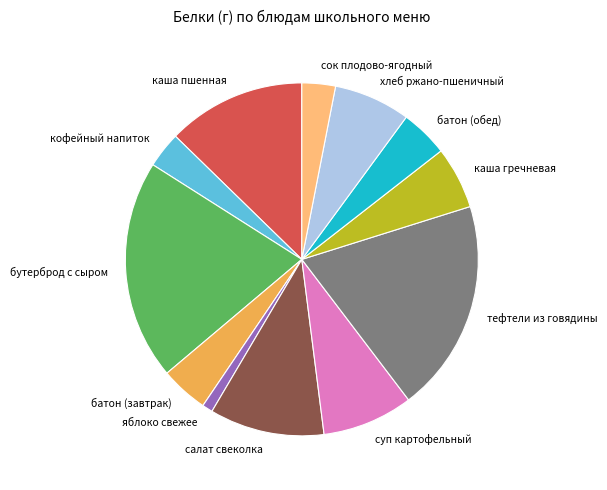

Combined, do суп картофельный and яблоко свежее account for over 50%?

No